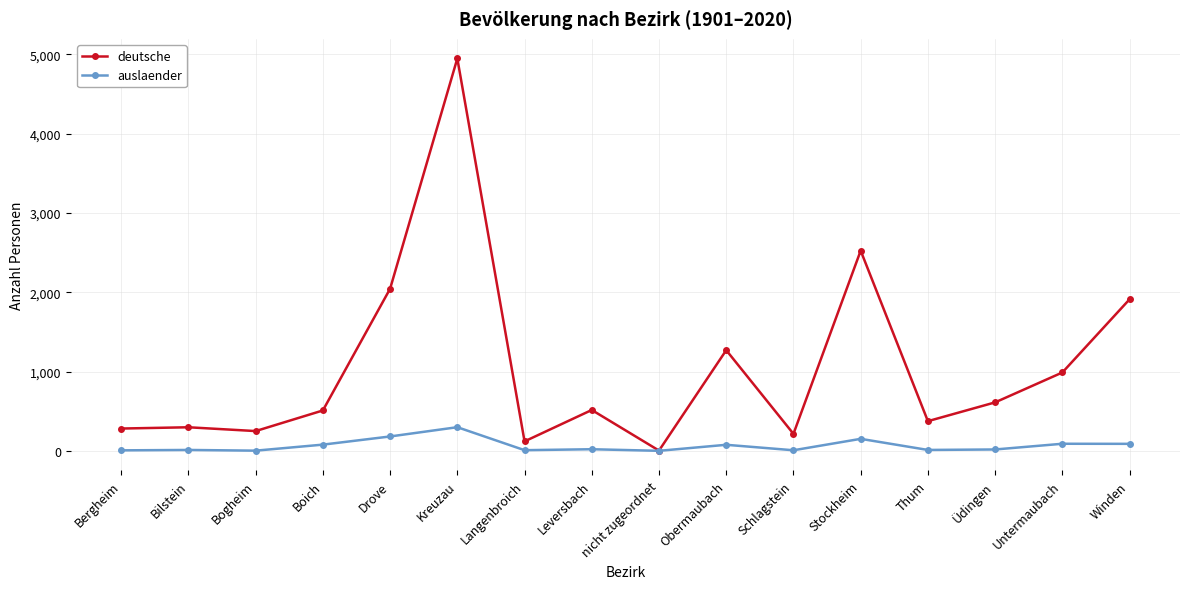

What is the value of the auslaender point at the 11th from the left?

7